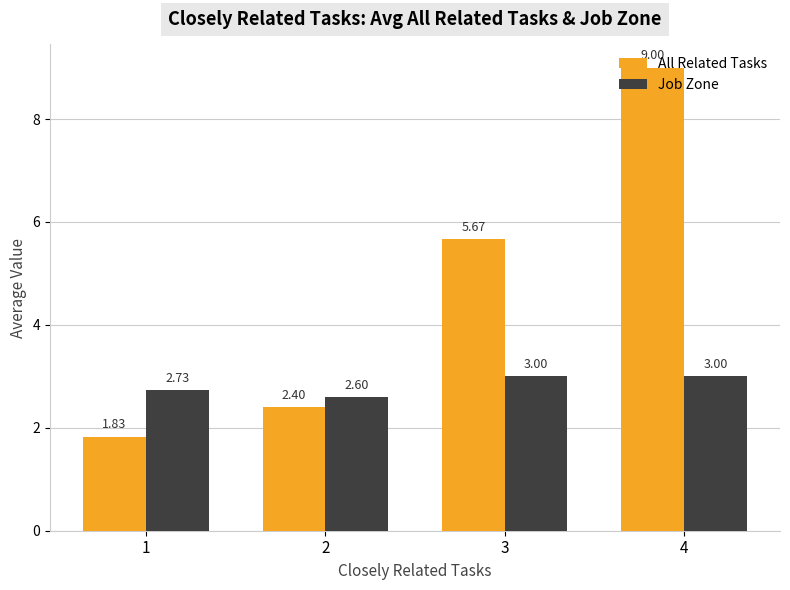

Count the number of categories in the chart.

4